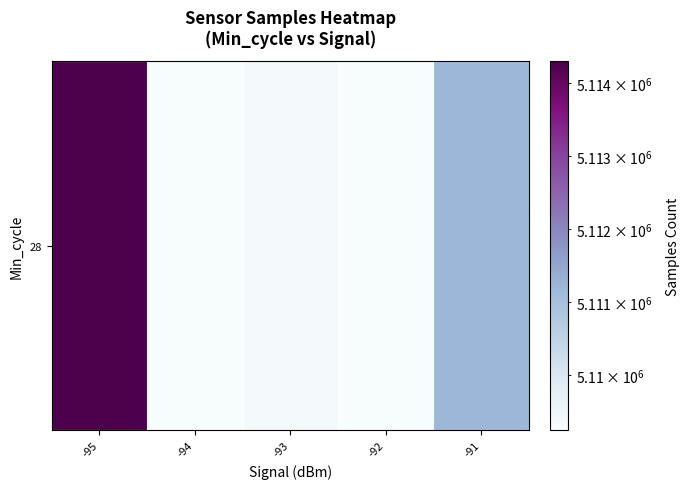

Which category has the lowest value across all series?

-94